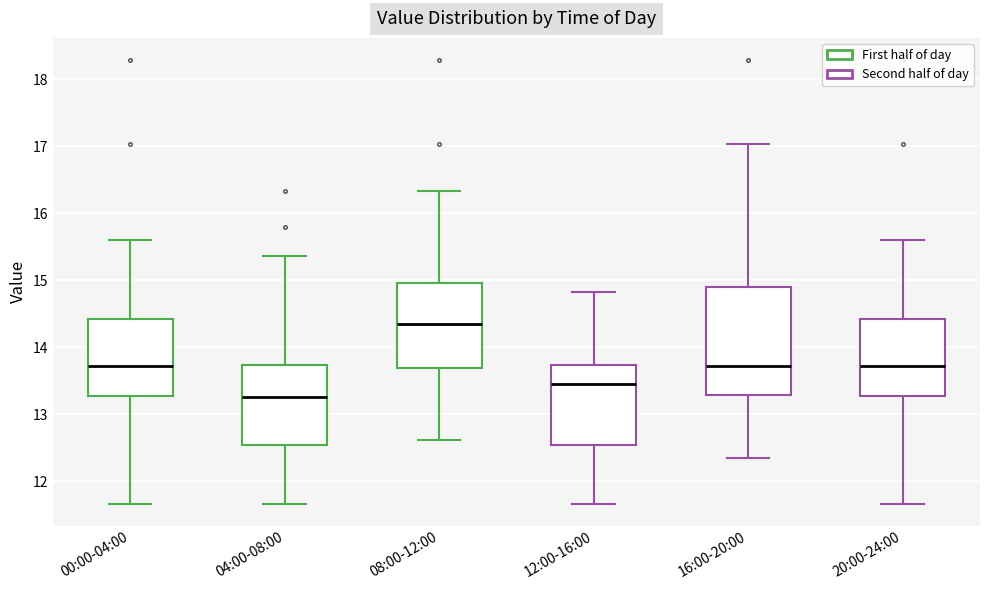

Reading left to right, transcribe this box plot: for each box, give where its median line is, the range the box spans, and where its two whiskers end, as read against the y-axis. The values are not printed on the chart, so give them approximately, as read against the axis.

00:00-04:00: median 13.7, box 13.3 to 14.4, whiskers 11.7 to 15.6
04:00-08:00: median 13.3, box 12.5 to 13.7, whiskers 11.7 to 15.4
08:00-12:00: median 14.4, box 13.7 to 15.0, whiskers 12.6 to 16.3
12:00-16:00: median 13.5, box 12.5 to 13.7, whiskers 11.7 to 14.8
16:00-20:00: median 13.7, box 13.3 to 14.9, whiskers 12.4 to 17.0
20:00-24:00: median 13.7, box 13.3 to 14.4, whiskers 11.7 to 15.6